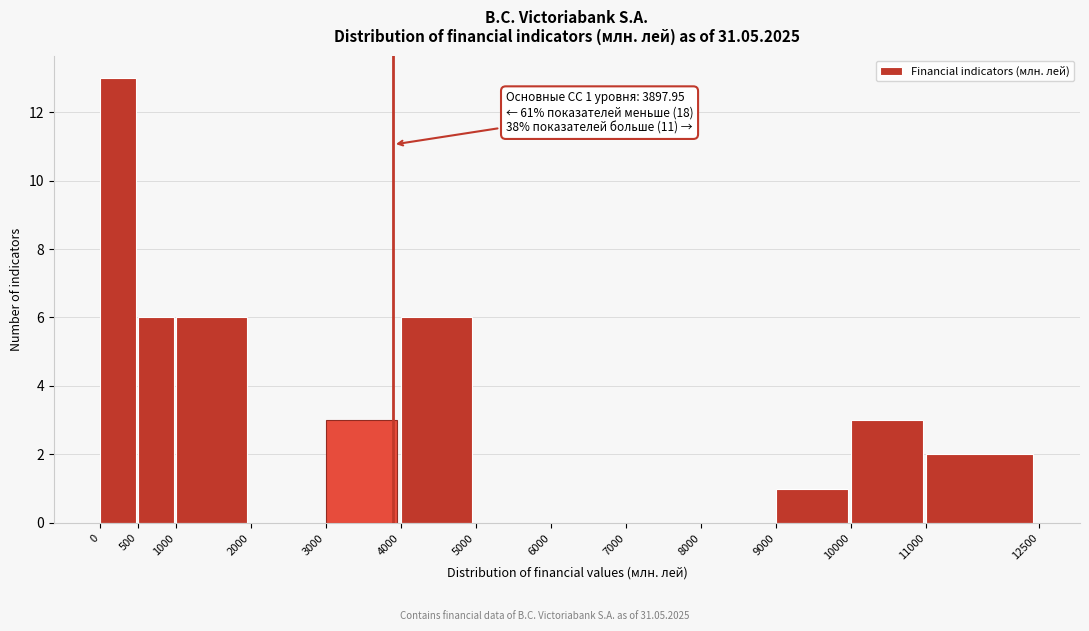

Which range on the x-axis has the tallest bar?

0 to 500